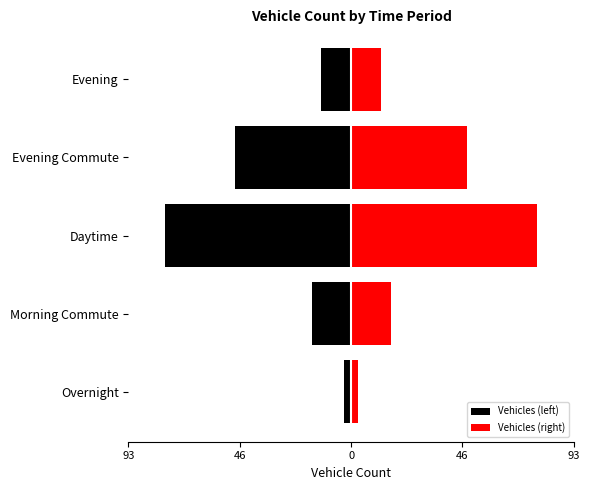

Reading left to right, transcribe all the data shown in this chart.

Vehicles (left): -3.0	-16.5	-77.5	-48.5	-12.5
Vehicles (right): 3.0	16.5	77.5	48.5	12.5